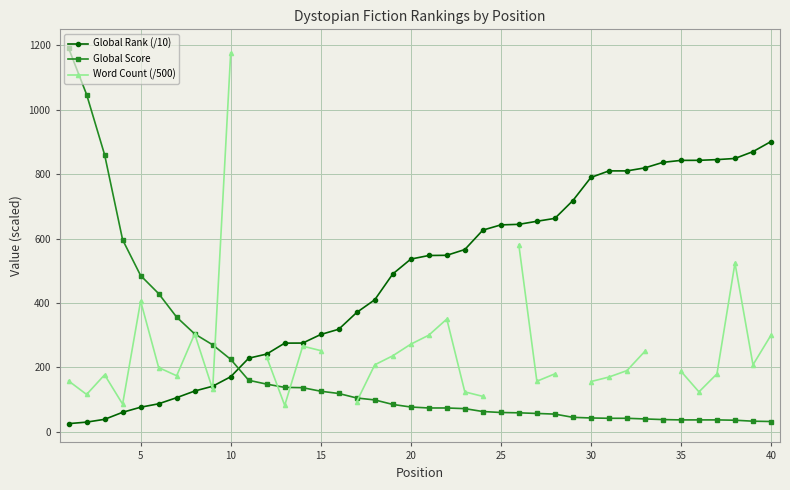

List the series in order of their peak value, highest first.

Global Score, Word Count (/500), Global Rank (/10)